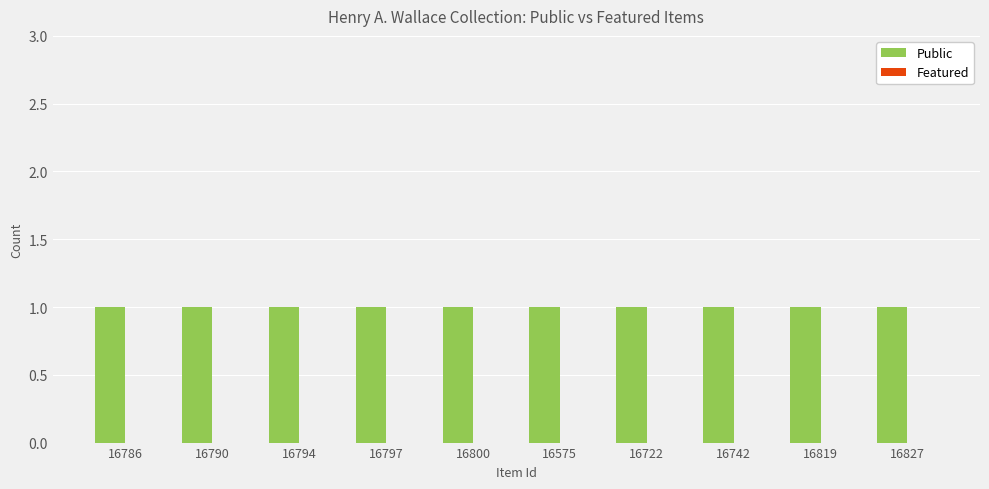

List the series in order of their overall mean, lowest first.

Featured, Public